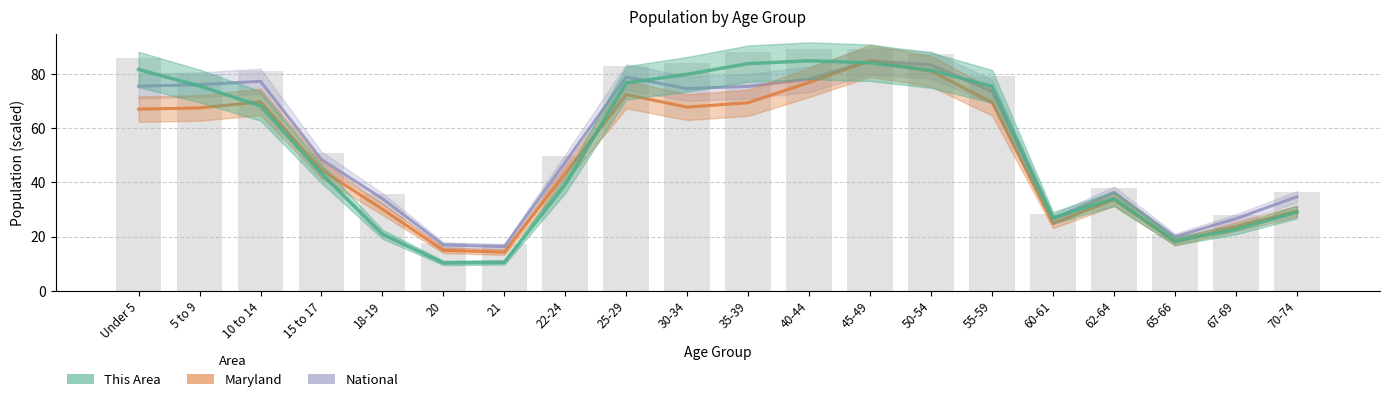

What is the label of the 13th bar from the right?

22-24